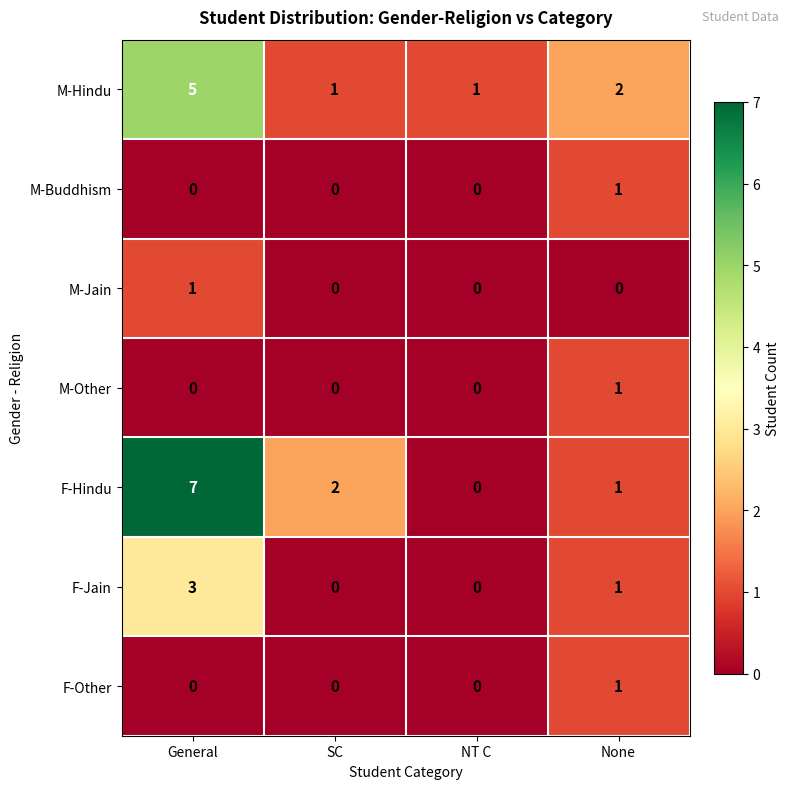

Count the M-Buddhism values in the range 0 to 1.

4